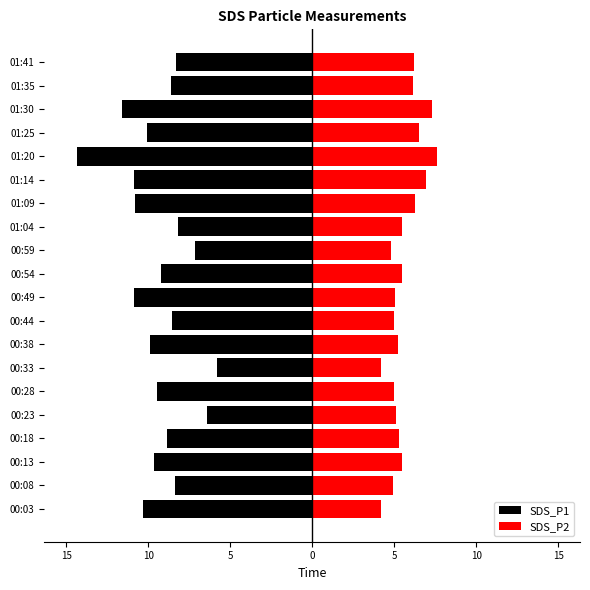

What is the average value of the SDS_P1 series?

-9.4